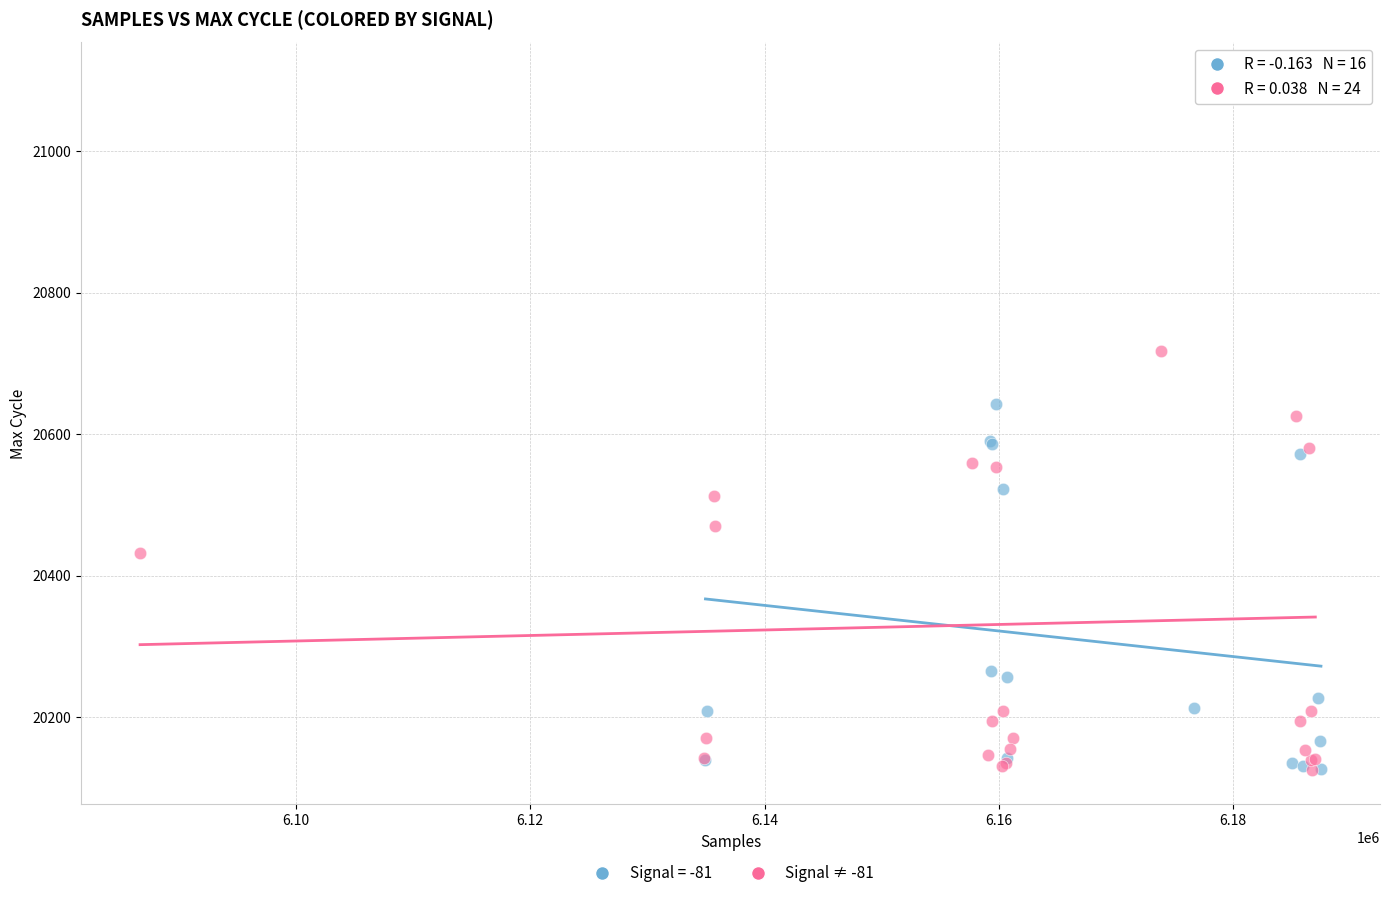

Which series has the largest Y range (max minus min)?

Signal ≠ -81